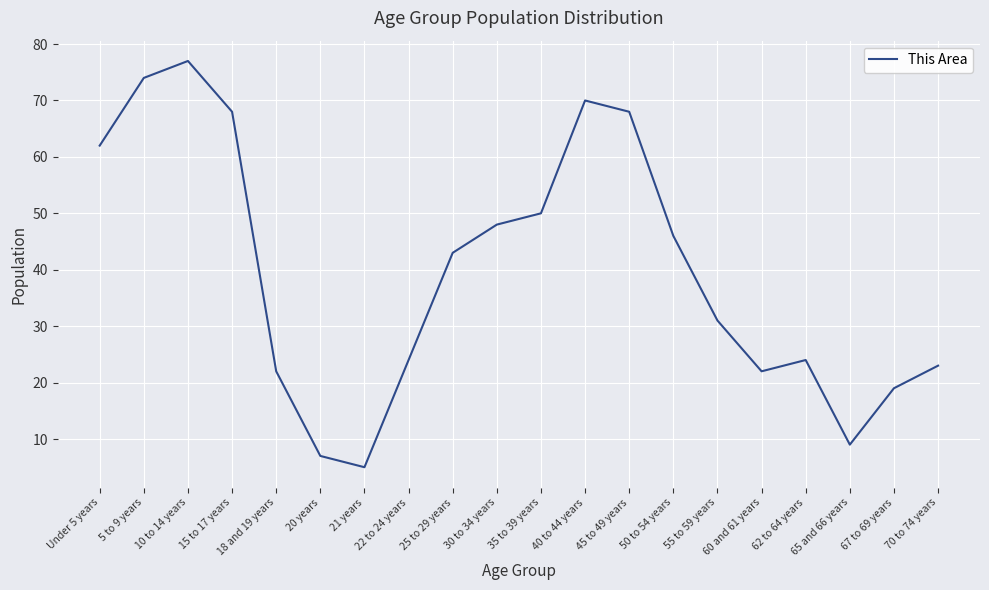

Where is the data nearest to the value 41?

25 to 29 years